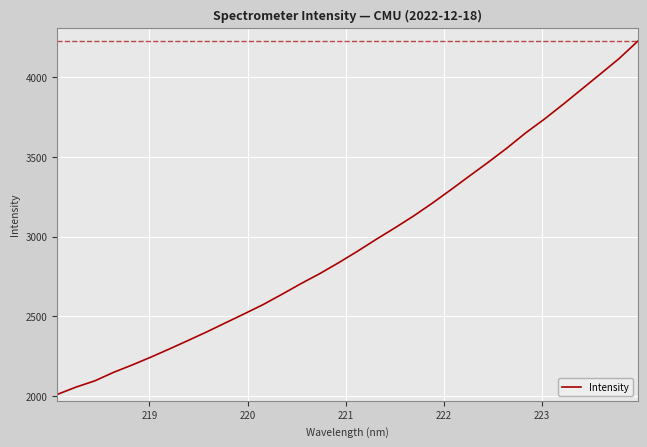

What is the smallest value displayed?

2009.9